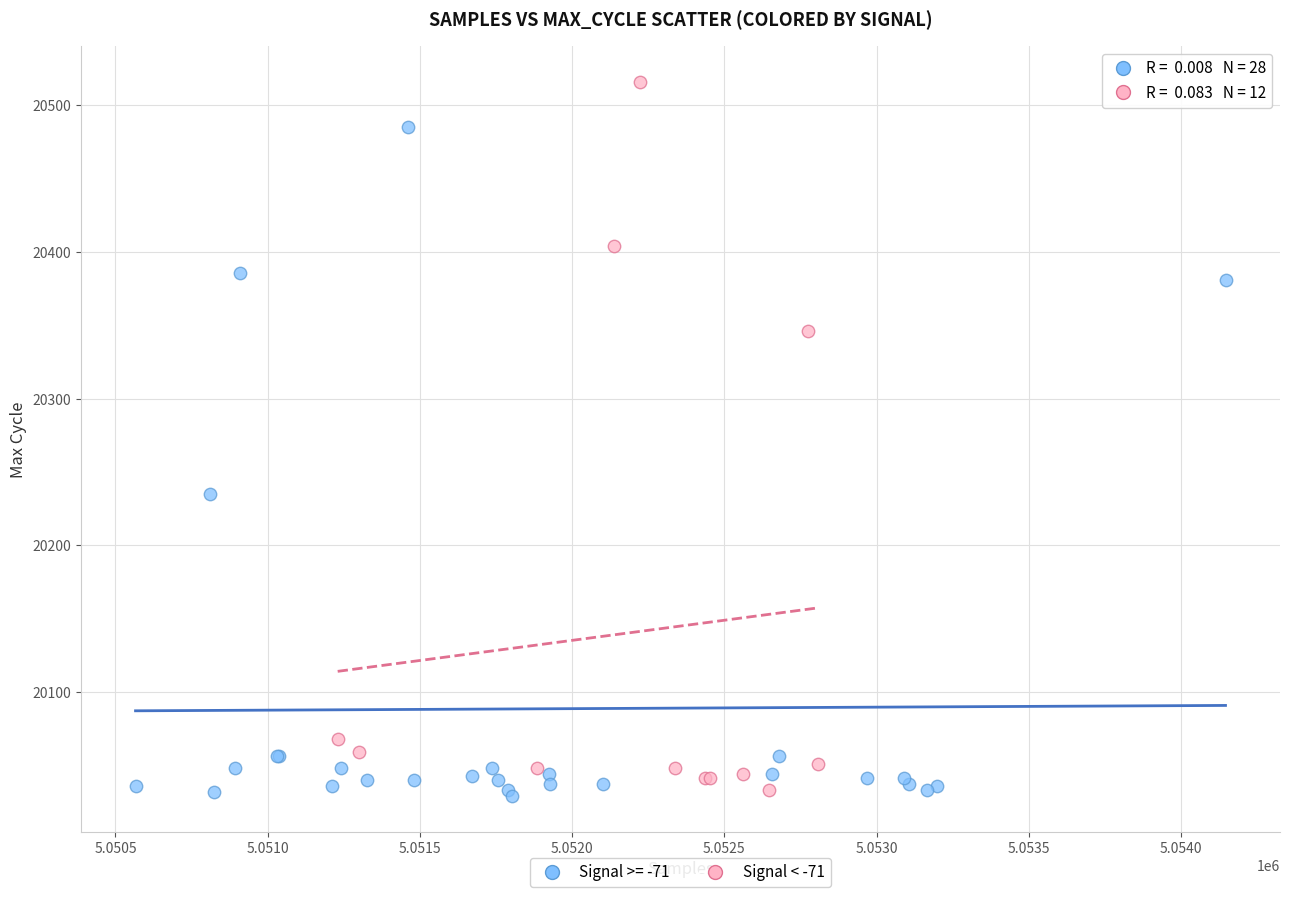

Which series contains the highest Y value?

Signal < -71